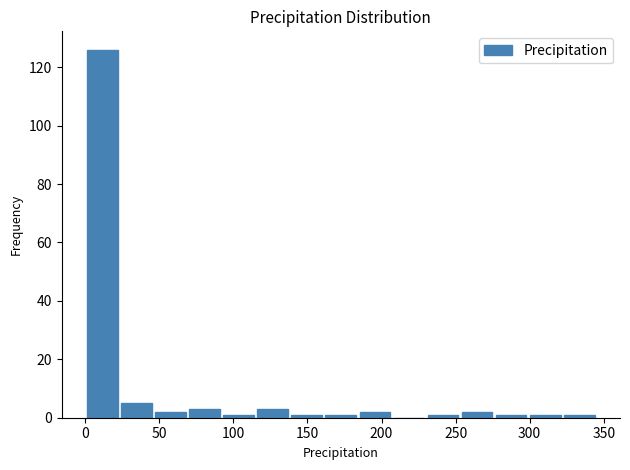

Over which range of the x-axis is the bar tallest?

0 to 23